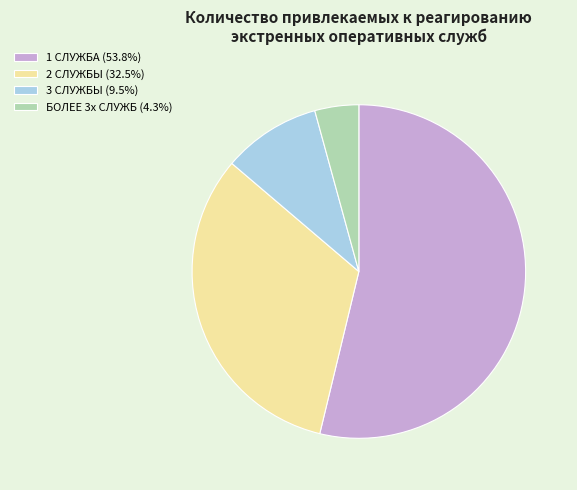

Is 1 СЛУЖБА the majority of the pie?

Yes